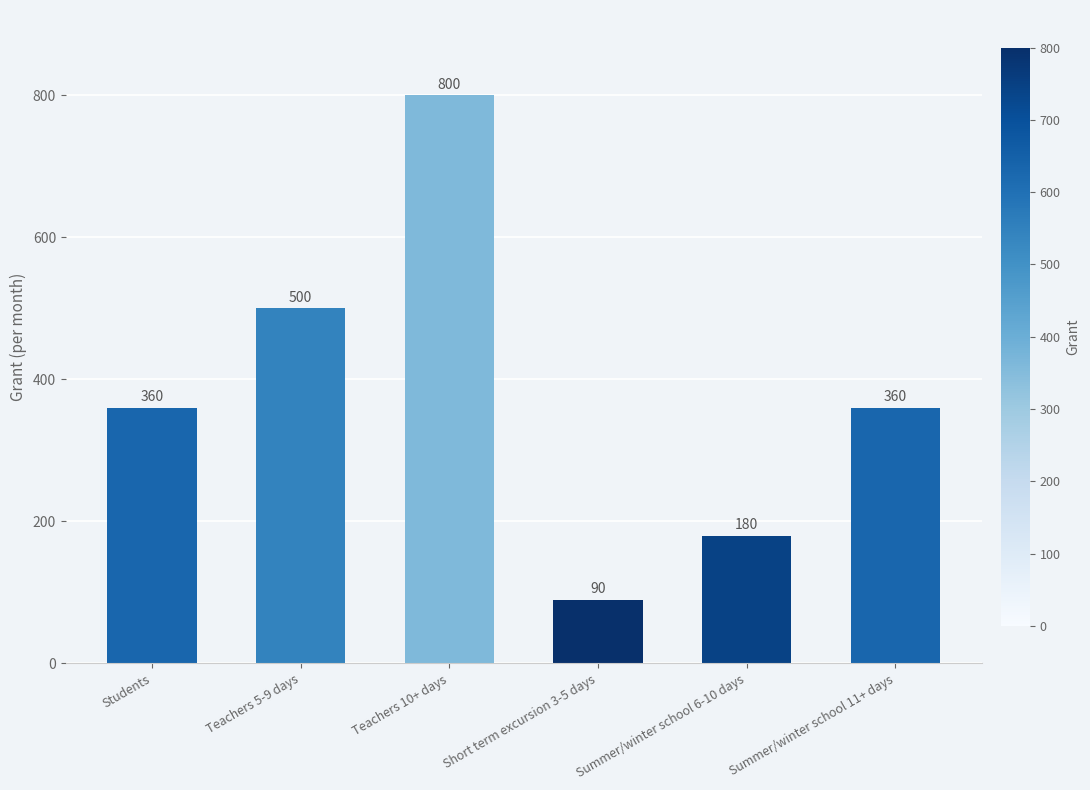

Count the number of categories in the chart.

6